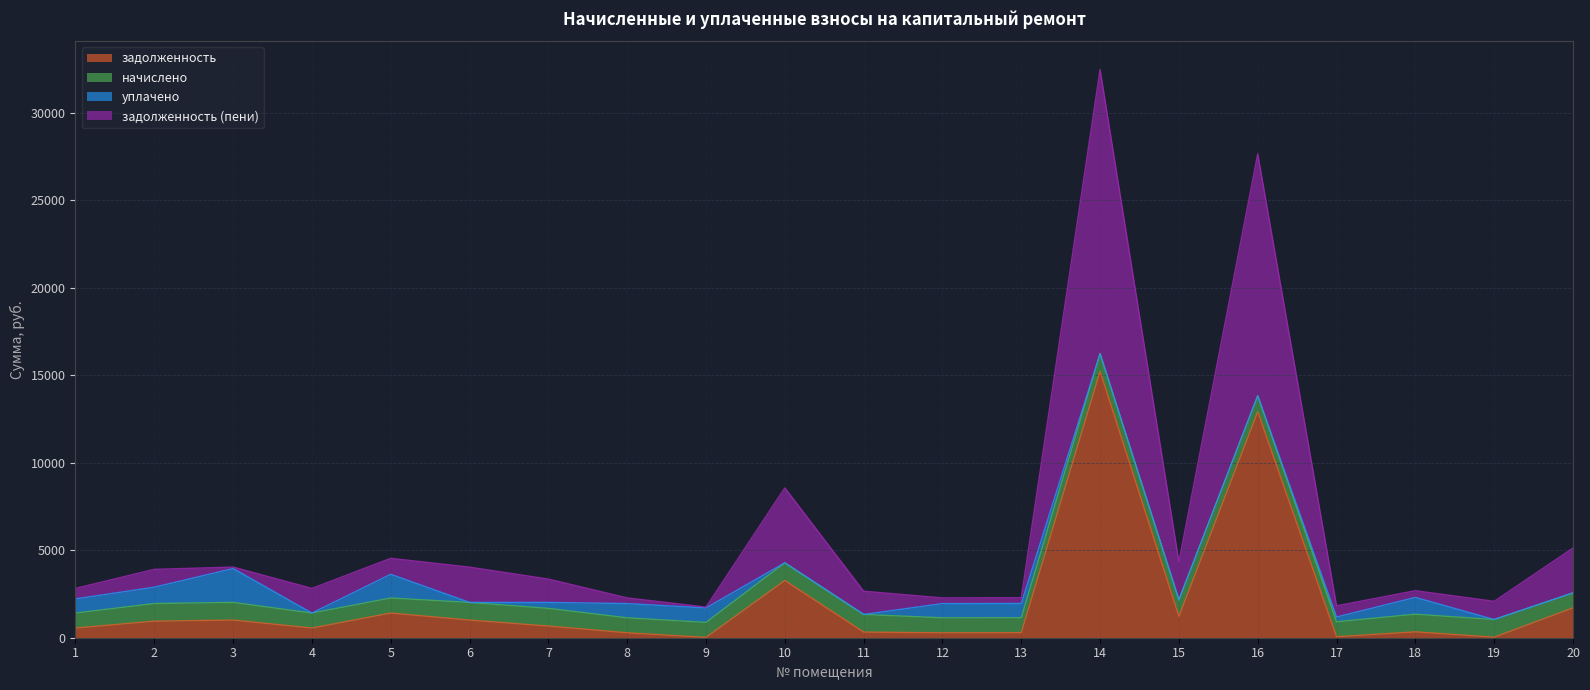

At which category is the sum across all series the highest?

14